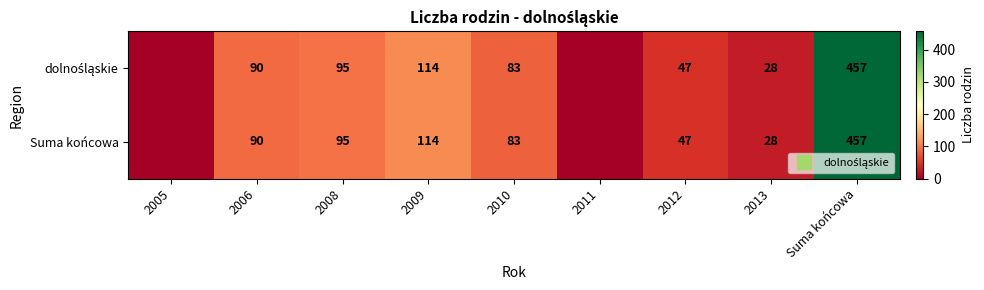

At which label does dolnośląskie first exceed 83?

2006